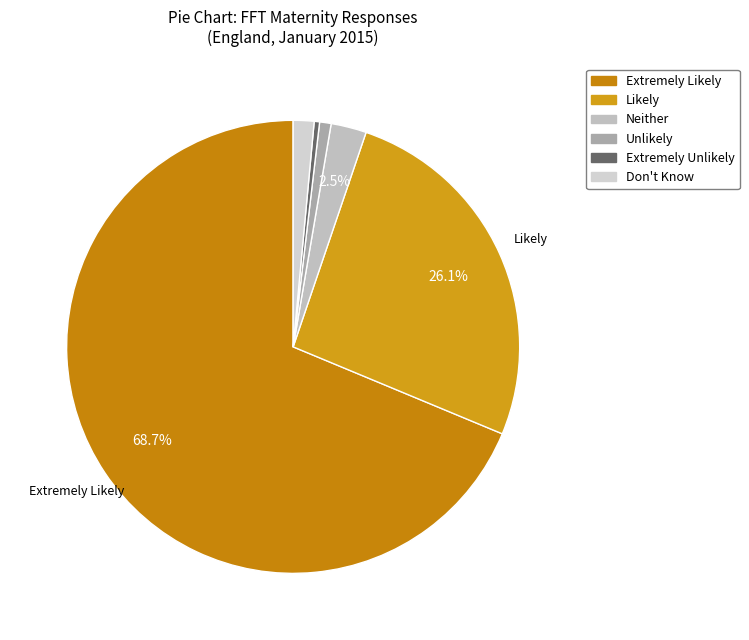

To the nearest percent, what portion does Don't Know represent?

1%